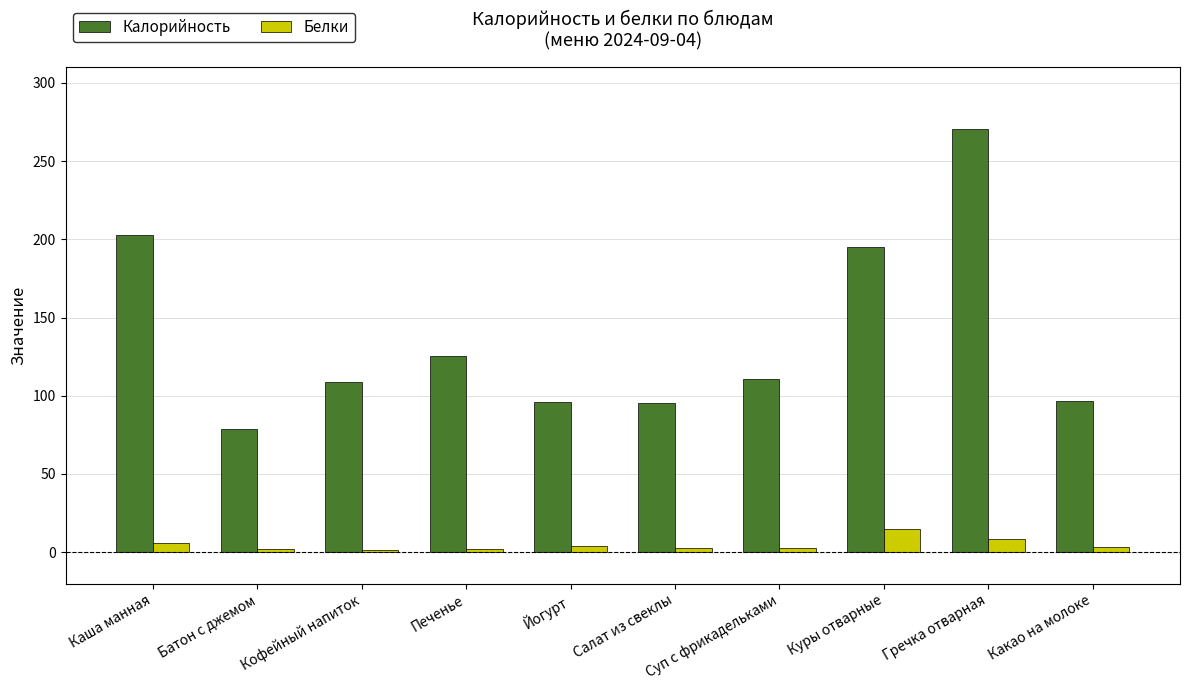

How many data points in Калорийность are less than 110?

5